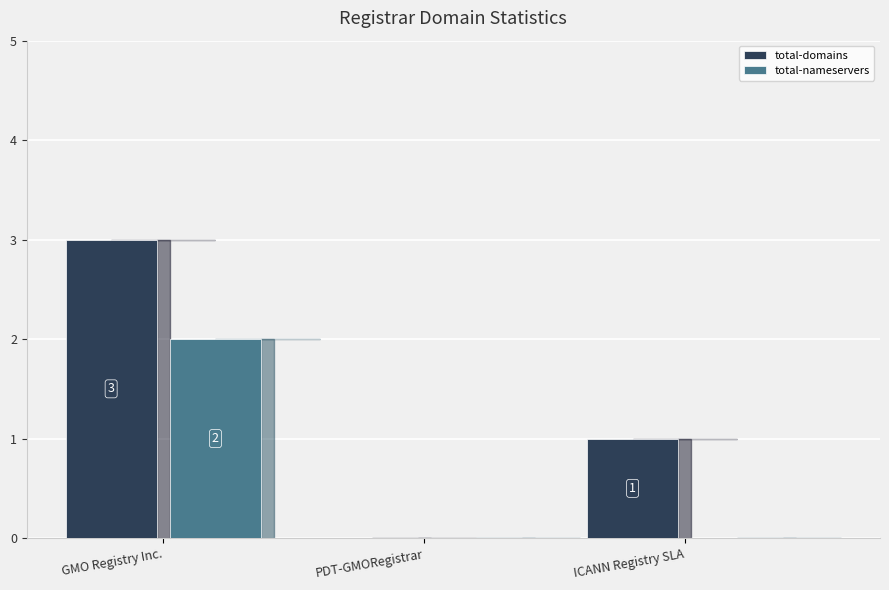

How many data points in total-nameservers are above 0?

1